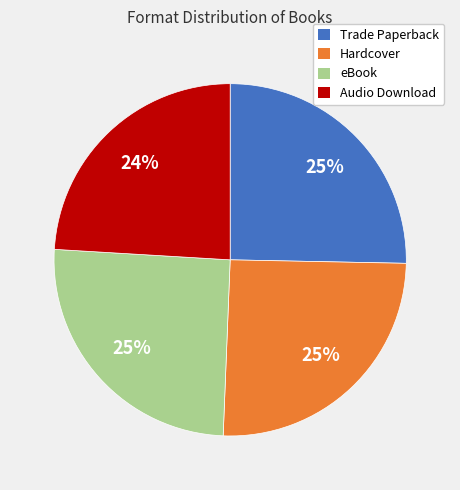

Count the number of slices in the pie.

4